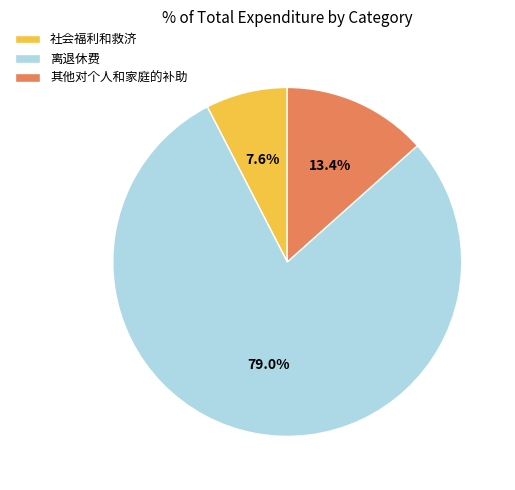

How many segments does this pie chart have?

3